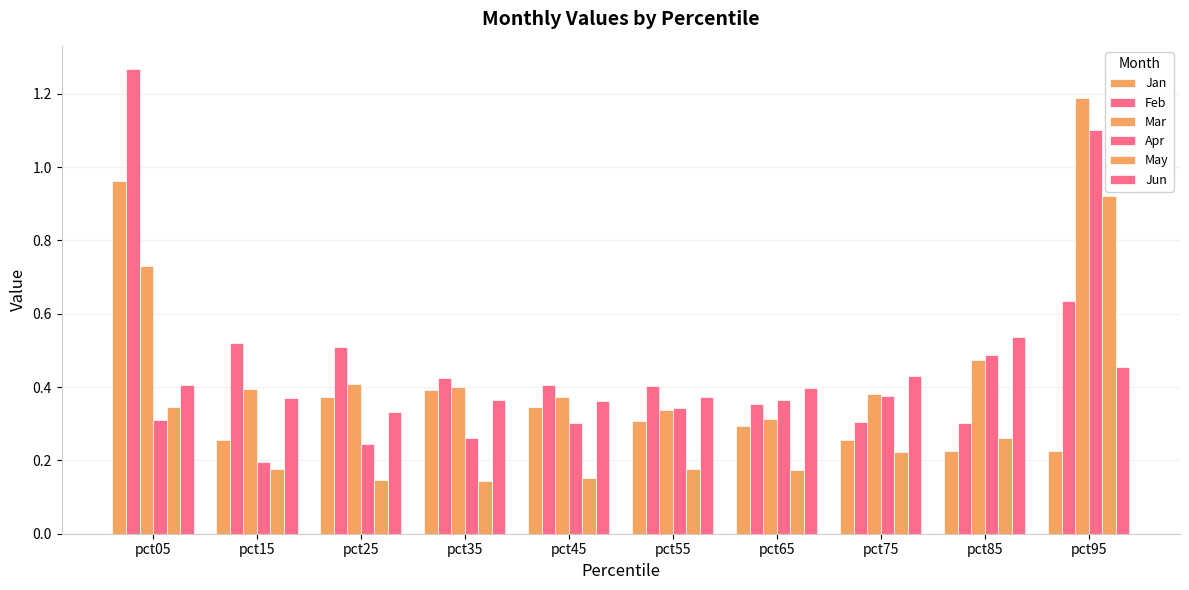

The value of Mar at pct95 is 0.5. True or false?

False